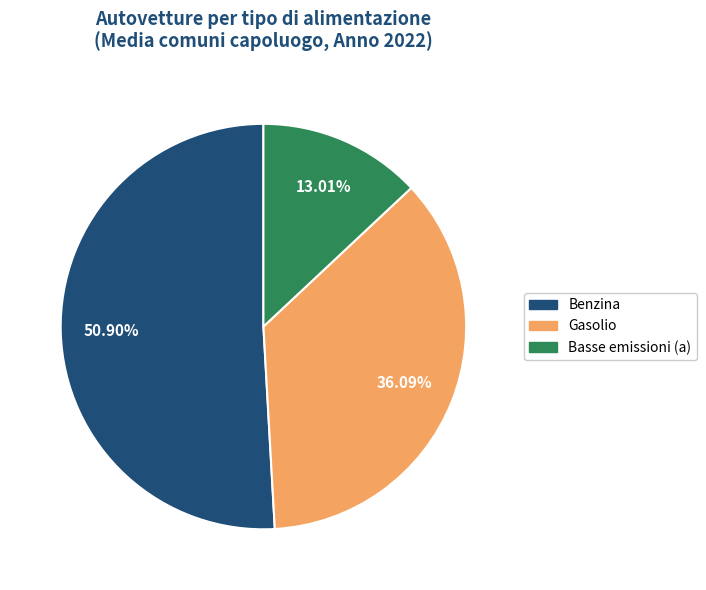

Is there a majority slice in this chart?

Yes